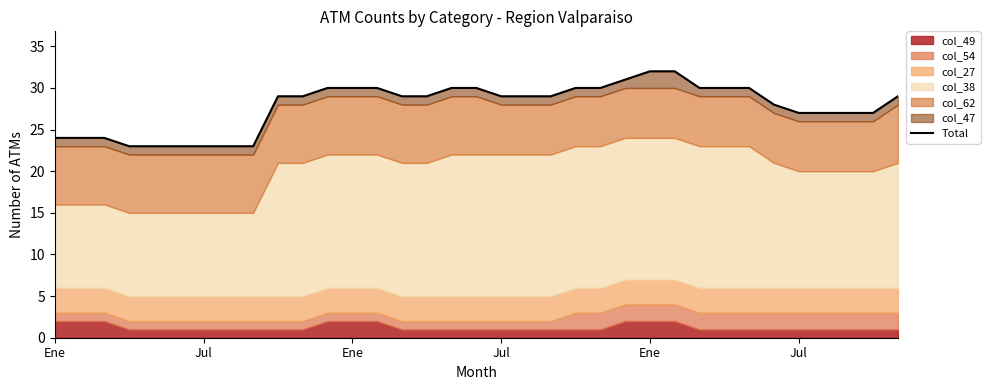

What is the label of the 18th point from the left?

17